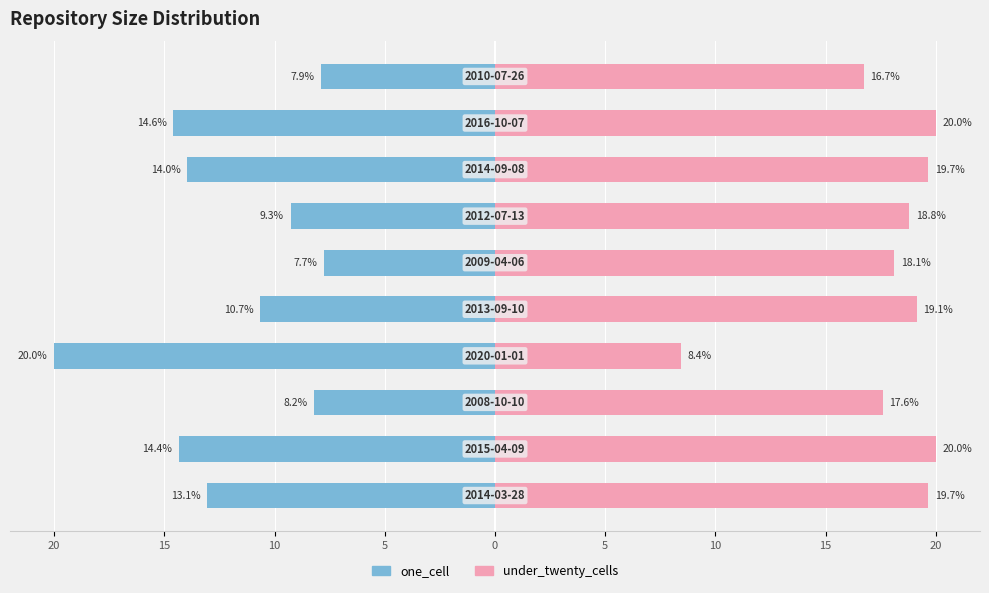

Is the value of one_cell at 15 greater than the value of under_twenty_cells at 15?

No